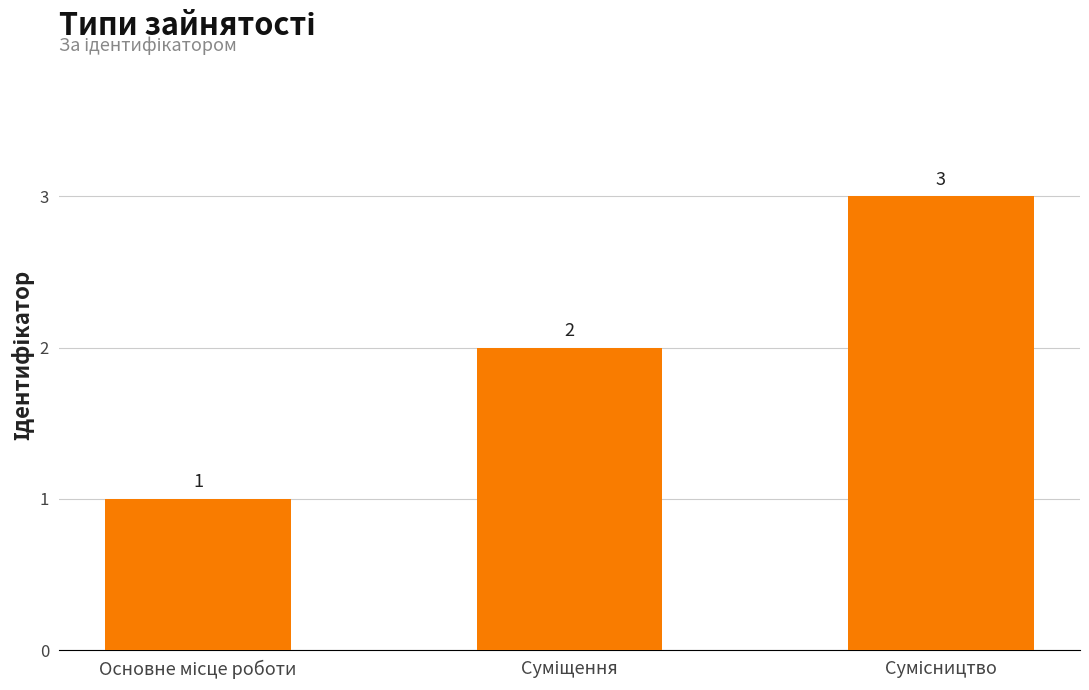

What is the greatest value displayed?

3